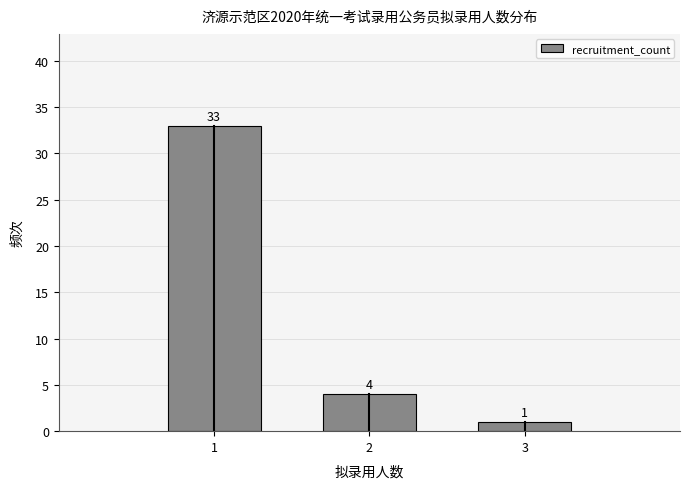

Reading left to right, list every bar in this chart as the range it spans on the x-axis followed by its height.

0.5 to 1.5: 33
1.5 to 2.5: 4
2.5 to 3.5: 1